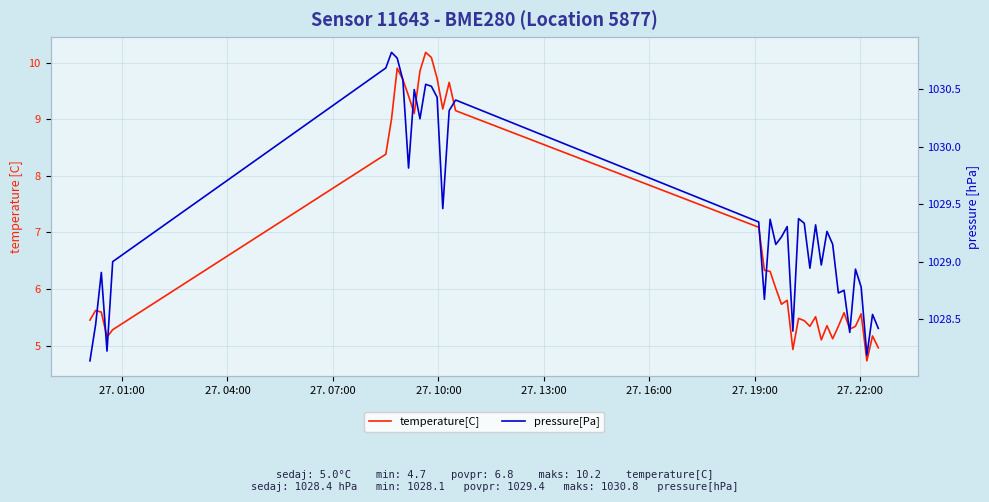

At how many categories does at least one series exceed 273?

40